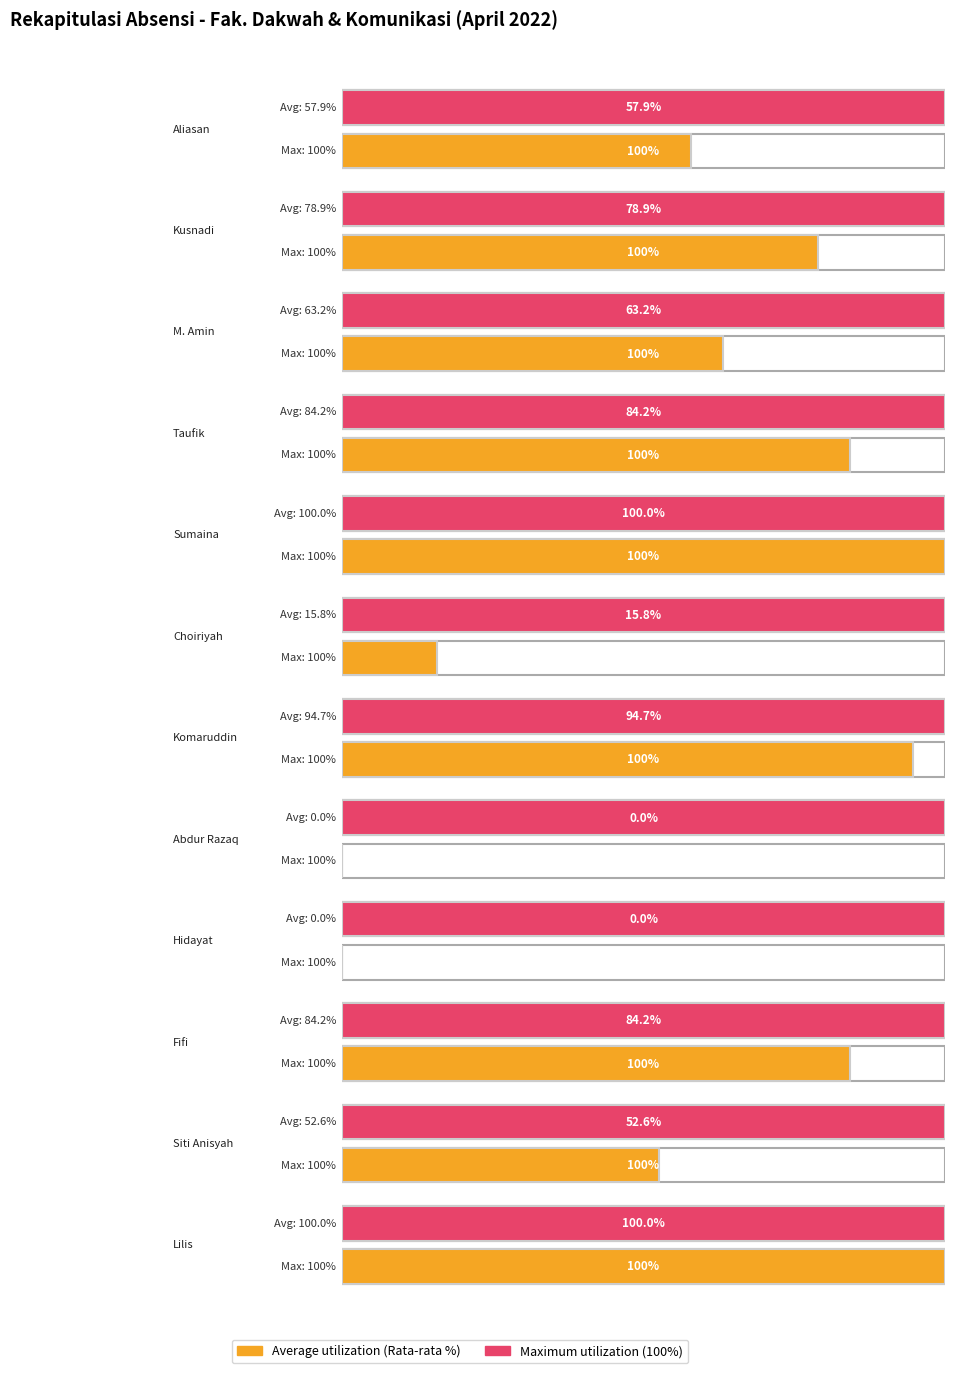

Which series changed the most between Kusnadi and Lilis?

Rata-rata %